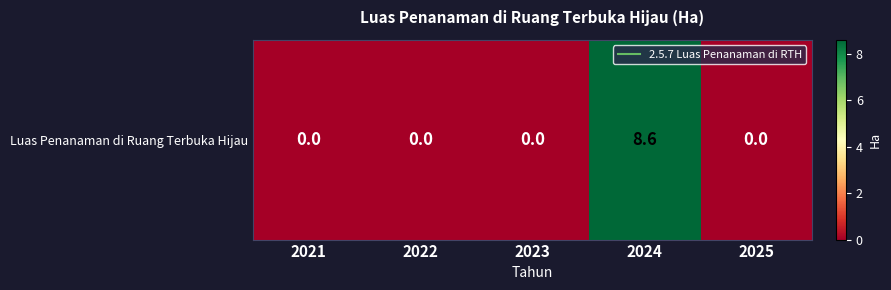

Which category has the highest value across all series?

2024